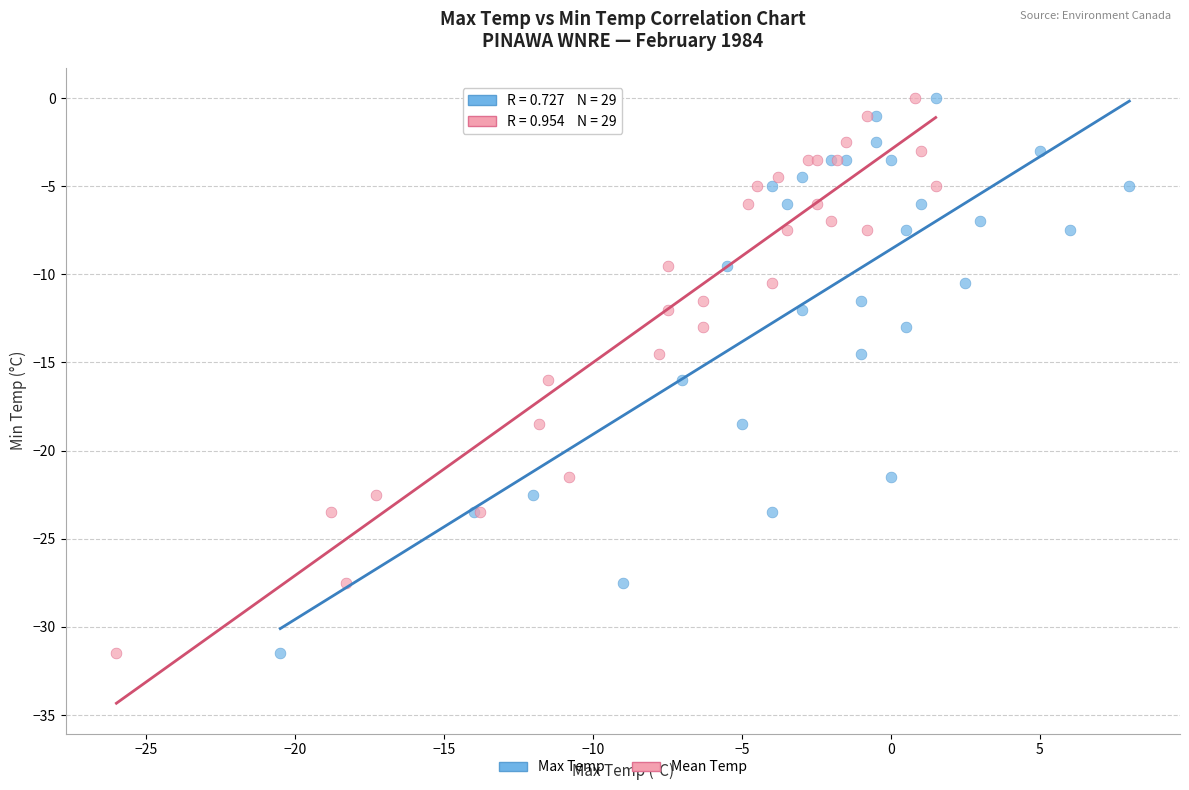

What are all the series names shown in the legend?

Max Temp, Mean Temp